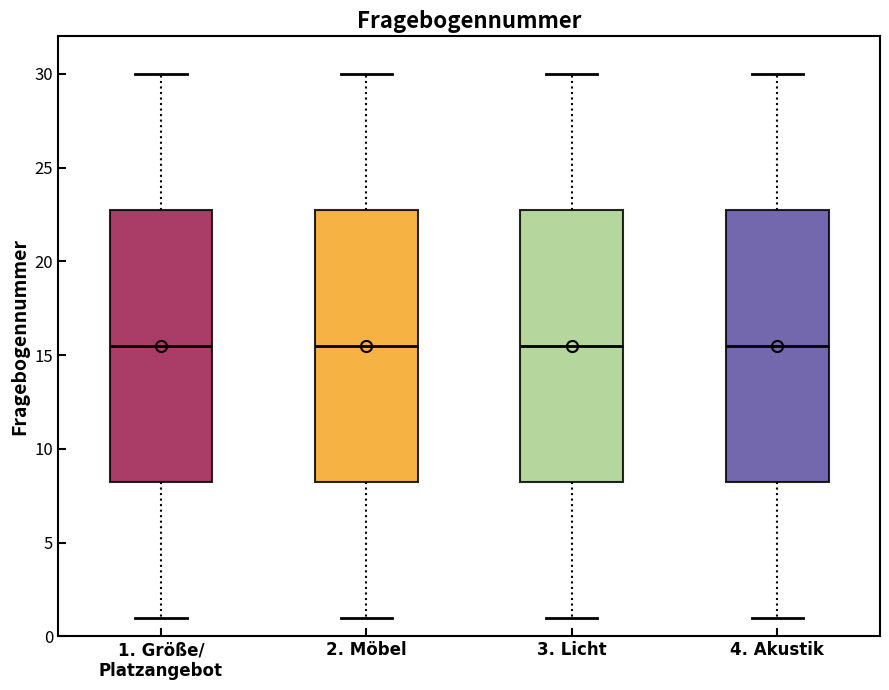

Reading left to right, transcribe this box plot: for each box, give where its median line is, the range the box spans, and where its two whiskers end, as read against the y-axis. The values are not printed on the chart, so give them approximately, as read against the axis.

1. Größe/ Platzangebot: median 15.5, box 8.5 to 23.0, whiskers 1.0 to 30.0
2. Möbel: median 15.5, box 8.5 to 23.0, whiskers 1.0 to 30.0
3. Licht: median 15.5, box 8.5 to 23.0, whiskers 1.0 to 30.0
4. Akustik: median 15.5, box 8.5 to 23.0, whiskers 1.0 to 30.0